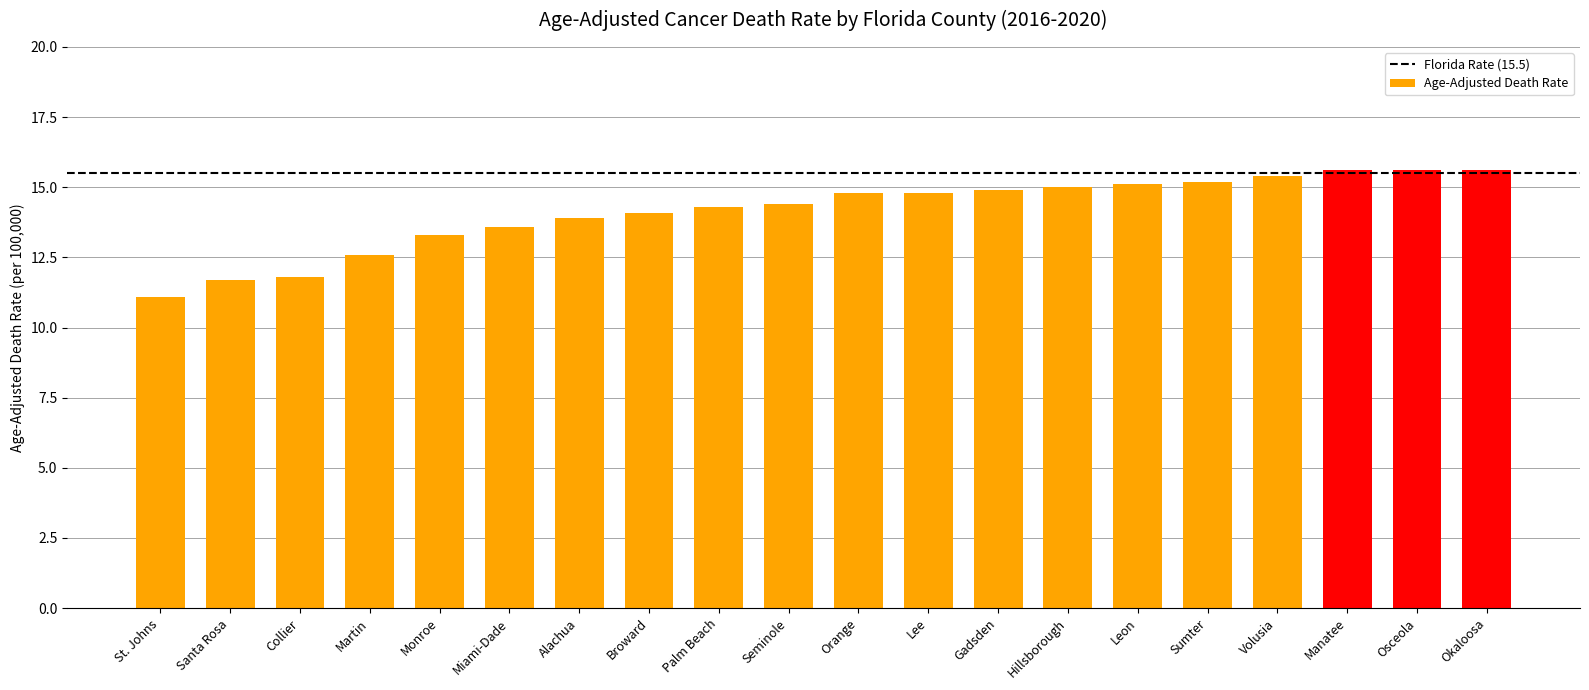

Which label corresponds to the smallest value in the chart?

St. Johns